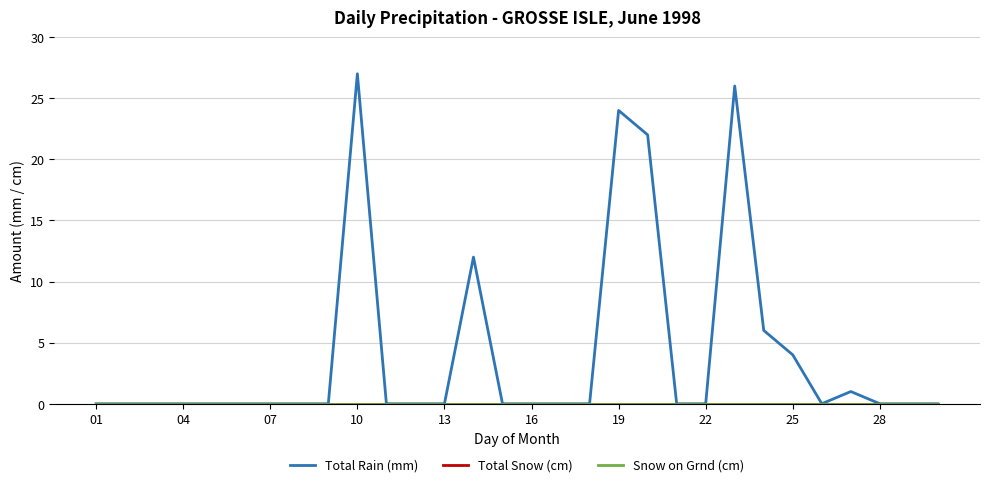

Does the chart display data point markers on the line(s)?

No